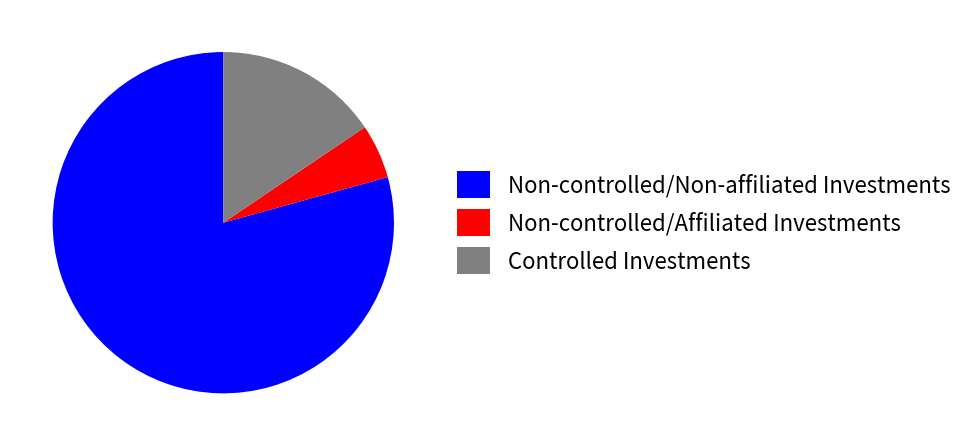

Do Controlled Investments and Non-controlled/Non-affiliated Investments together represent more than half of the pie?

Yes